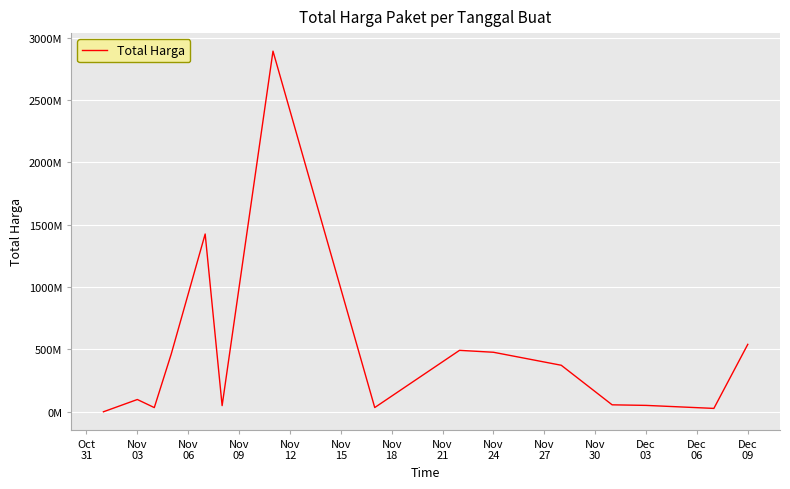

Does the chart have visible grid lines?

Yes